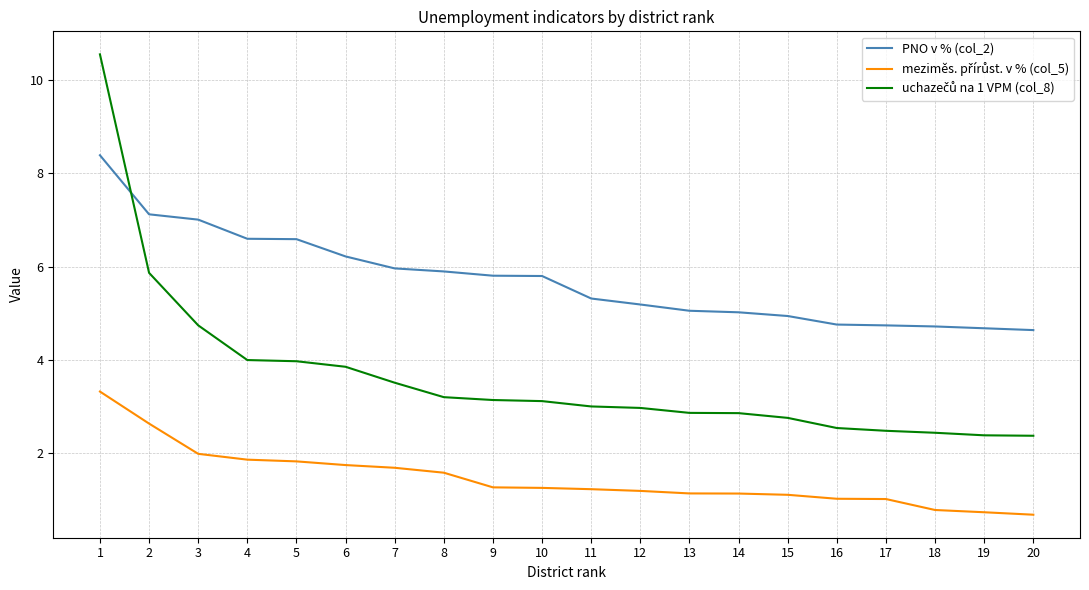

What is the total value across all series at 17?

8.2